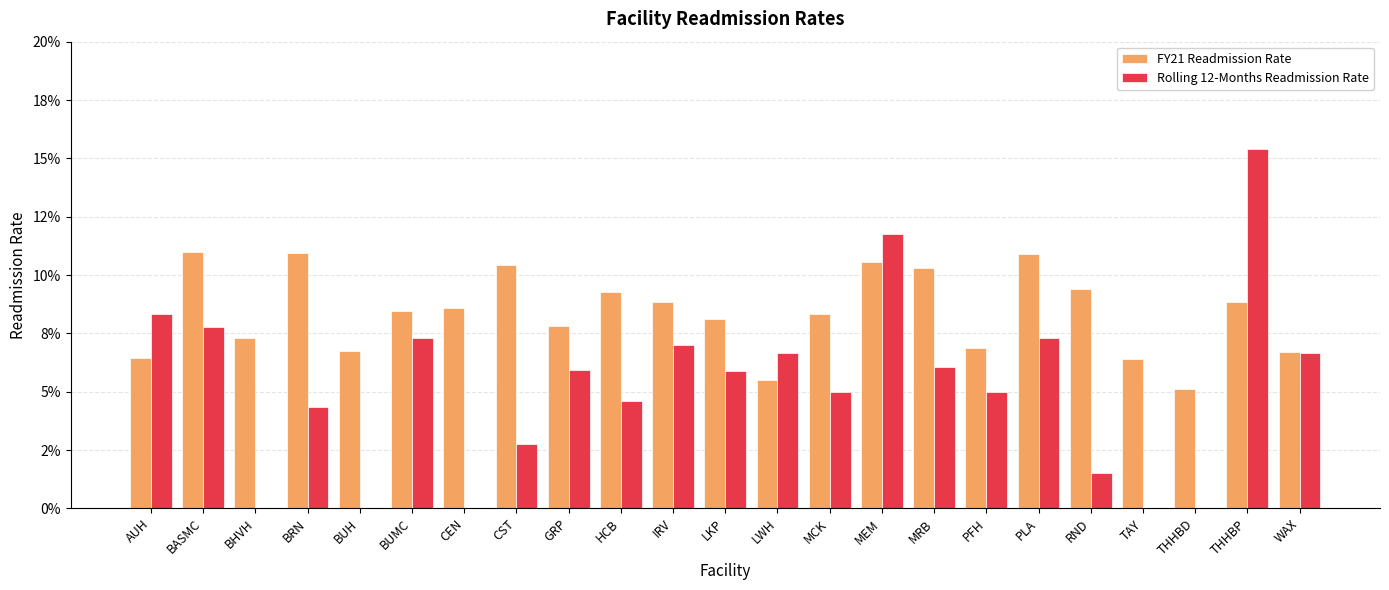

True or false: Rolling 12-Months Readmission Rate has a value of 0.0 at TAY.

True